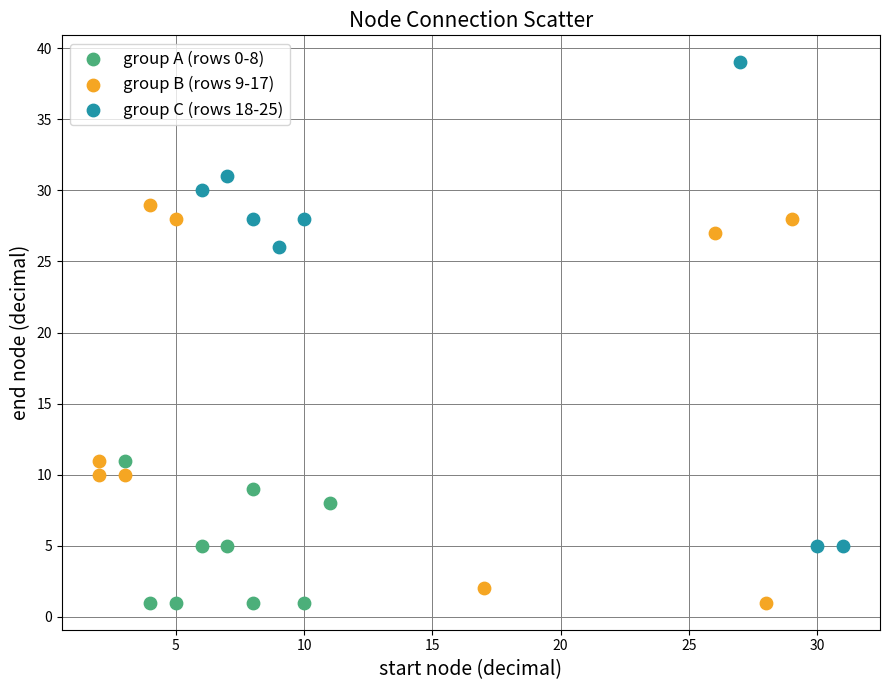

Which series has the widest spread of Y values?

group C (rows 18-25)